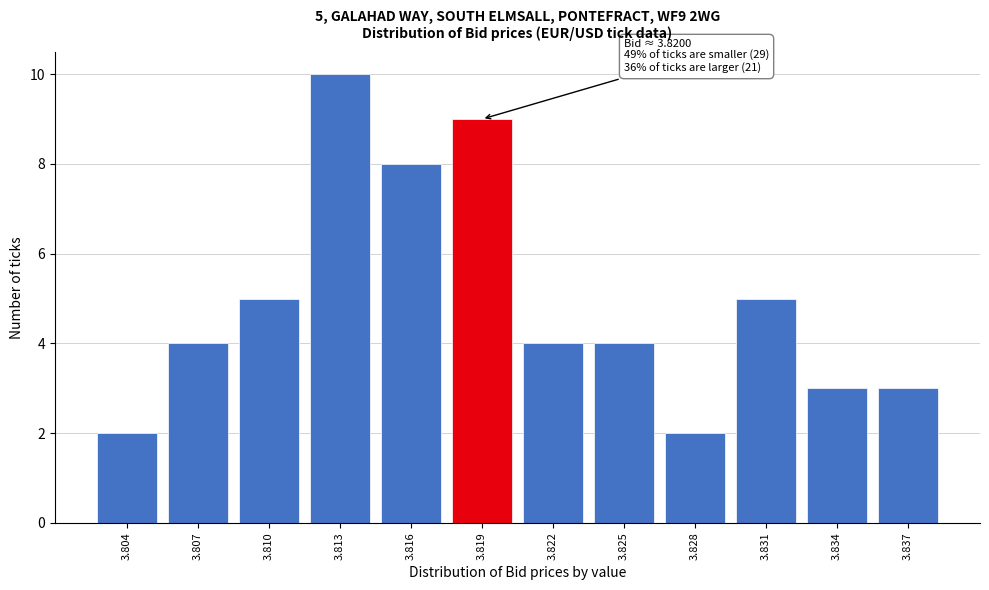

Reading left to right, extract all data points from this chart.

3.804=2	3.807=4	3.810=5	3.813=10	3.816=8	3.819=9	3.822=4	3.825=4	3.828=2	3.831=5	3.834=3	3.837=3